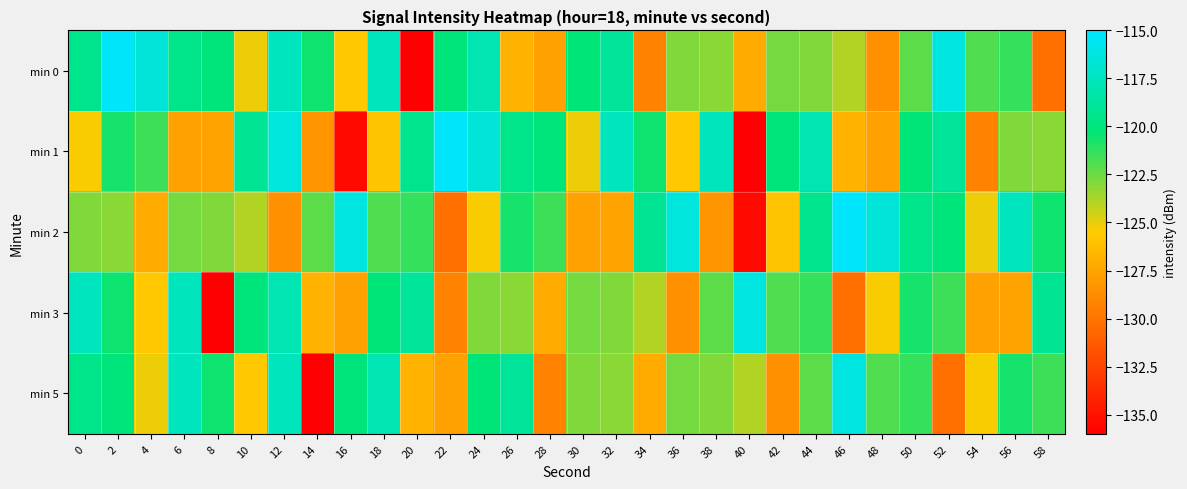

Reading left to right, list all the values displayed in this chart.

min 0: 0=-119.4	2=-115.2	4=-116.6	6=-119.5	8=-120.0	10=-125.2	12=-117.5	14=-120.5	16=-125.7	18=-117.6	20=-136.0	22=-120.1	24=-118.0	26=-126.8	28=-127.7	30=-120.2	32=-118.9	34=-129.2	36=-122.9	38=-123.0	40=-127.2	42=-122.7	44=-122.9	46=-123.9	48=-128.6	50=-122.2	52=-116.2	54=-121.9	56=-121.4	58=-130.2
min 1: 0=-125.4	2=-120.7	4=-121.5	6=-127.7	8=-127.6	10=-119.2	12=-116.3	14=-128.2	16=-135.5	18=-125.8	20=-119.4	22=-115.2	24=-116.6	26=-119.5	28=-120.0	30=-125.2	32=-117.5	34=-120.5	36=-125.7	38=-117.6	40=-136.0	42=-120.1	44=-118.0	46=-126.8	48=-127.7	50=-120.2	52=-118.9	54=-129.2	56=-122.9	58=-123.0
min 2: 0=-122.9	2=-123.0	4=-127.2	6=-122.7	8=-122.9	10=-123.9	12=-128.6	14=-122.2	16=-116.2	18=-121.9	20=-121.4	22=-130.2	24=-125.4	26=-120.7	28=-121.5	30=-127.7	32=-127.6	34=-119.2	36=-116.3	38=-128.2	40=-135.5	42=-125.8	44=-119.4	46=-115.2	48=-116.6	50=-119.5	52=-120.0	54=-125.2	56=-117.5	58=-120.5
min 3: 0=-117.5	2=-120.5	4=-125.7	6=-117.6	8=-136.0	10=-120.1	12=-118.0	14=-126.8	16=-127.7	18=-120.2	20=-118.9	22=-129.2	24=-122.9	26=-123.0	28=-127.2	30=-122.7	32=-122.9	34=-123.9	36=-128.6	38=-122.2	40=-116.2	42=-121.9	44=-121.4	46=-130.2	48=-125.4	50=-120.7	52=-121.5	54=-127.7	56=-127.6	58=-119.2
min 5: 0=-119.5	2=-120.0	4=-125.2	6=-117.5	8=-120.5	10=-125.7	12=-117.6	14=-136.0	16=-120.1	18=-118.0	20=-126.8	22=-127.7	24=-120.2	26=-118.9	28=-129.2	30=-122.9	32=-123.0	34=-127.2	36=-122.7	38=-122.9	40=-123.9	42=-128.6	44=-122.2	46=-116.2	48=-121.9	50=-121.4	52=-130.2	54=-125.4	56=-120.7	58=-121.5